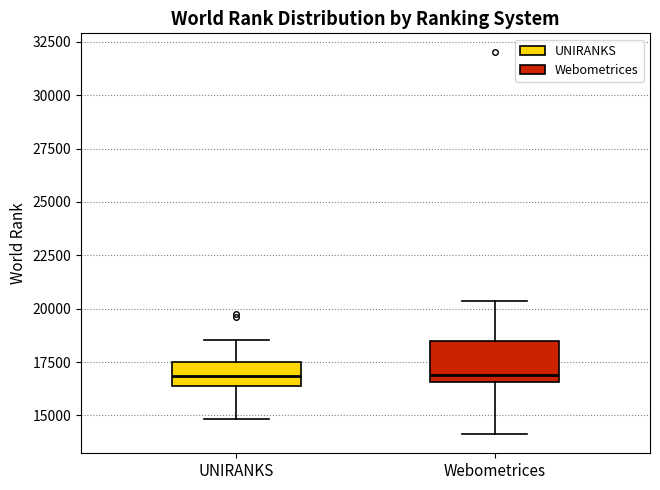

Reading left to right, transcribe this box plot: for each box, give where its median line is, the range the box spans, and where its two whiskers end, as read against the y-axis. The values are not printed on the chart, so give them approximately, as read against the axis.

UNIRANKS: median 17000, box 16500 to 17500, whiskers 15000 to 18500
Webometrices: median 17000, box 16500 to 18500, whiskers 14000 to 20500